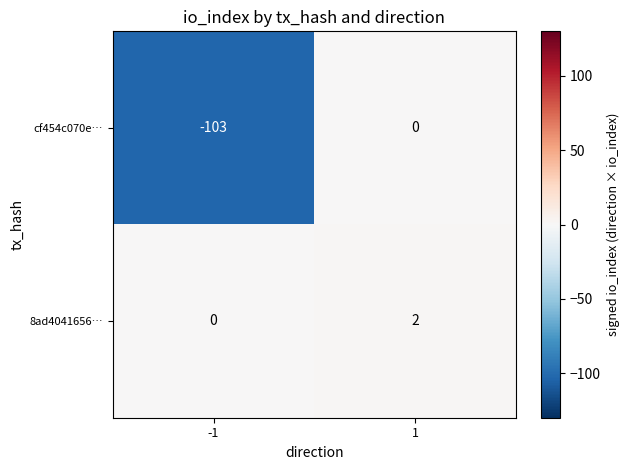

Which series has the largest total across all categories?

8ad4041656…